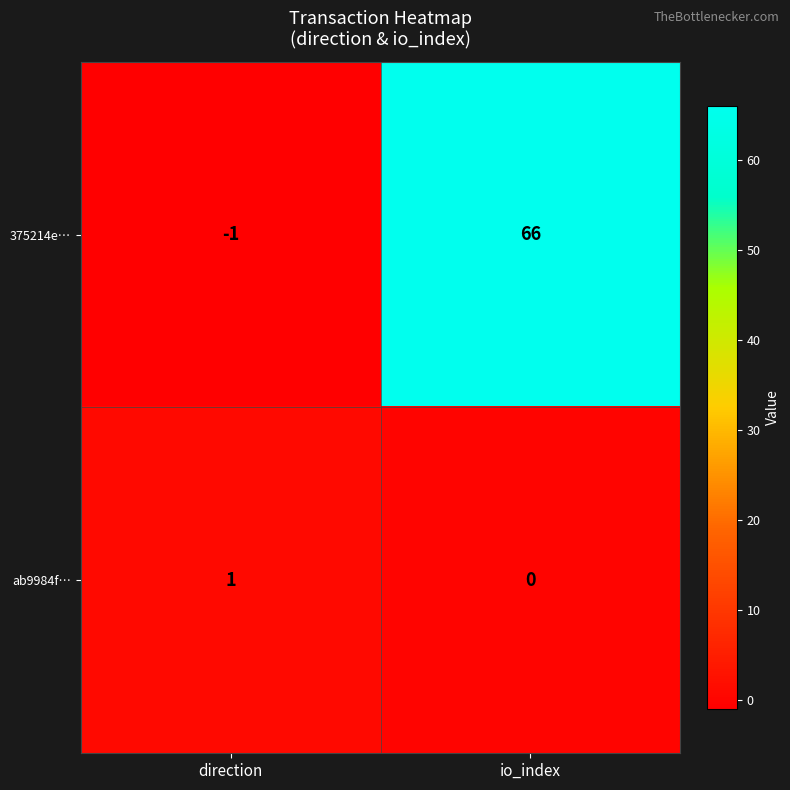

Which label corresponds to the largest value in the chart?

io_index